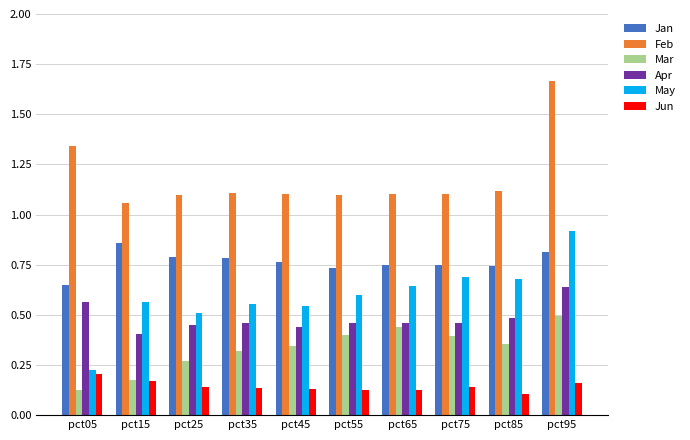

How many bars are there in each group?

6